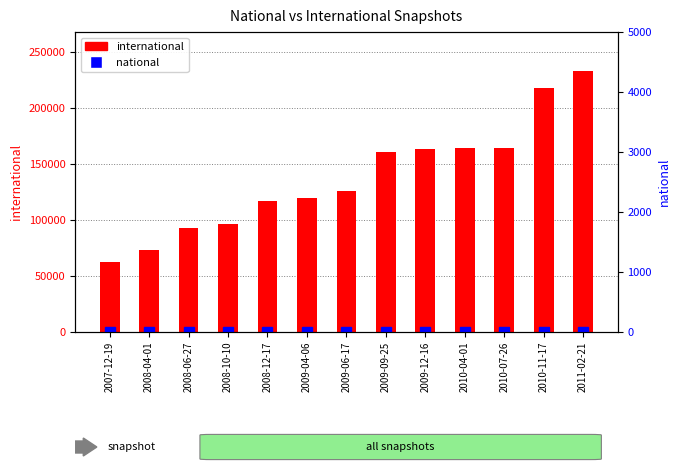

Reading right to left, list all the values displayed in this chart.

international: 2011-02-21=232893	2010-11-17=218085	2010-07-26=164551	2010-04-01=164369	2009-12-16=163623	2009-09-25=160687	2009-06-17=126231	2009-04-06=119688	2008-12-17=117142	2008-10-10=96524	2008-06-27=92786	2008-04-01=73287	2007-12-19=62167
national: 2011-02-21=0	2010-11-17=0	2010-07-26=0	2010-04-01=0	2009-12-16=0	2009-09-25=0	2009-06-17=0	2009-04-06=0	2008-12-17=0	2008-10-10=0	2008-06-27=0	2008-04-01=0	2007-12-19=0